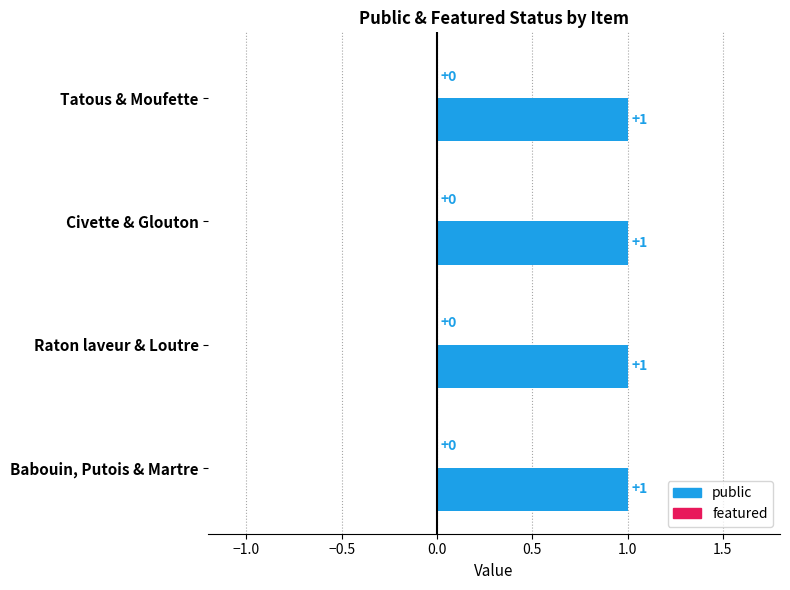

Which series changed the most between [Planche XXVI : Tatous et Moufette] and [Planche XLV : Raton laveur et Loutre]?

public